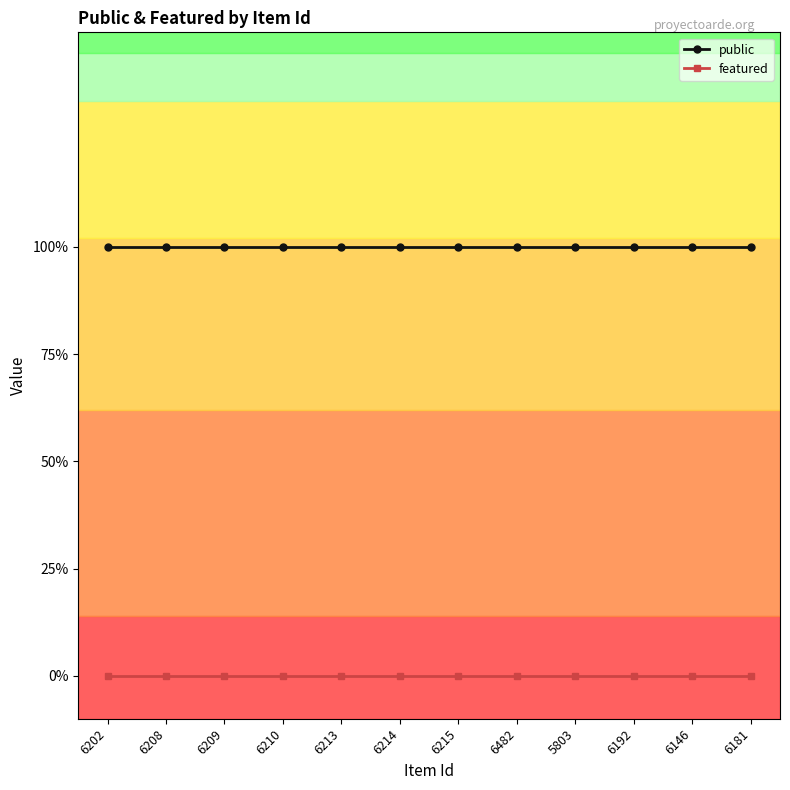

At which category is the sum across all series the highest?

6202